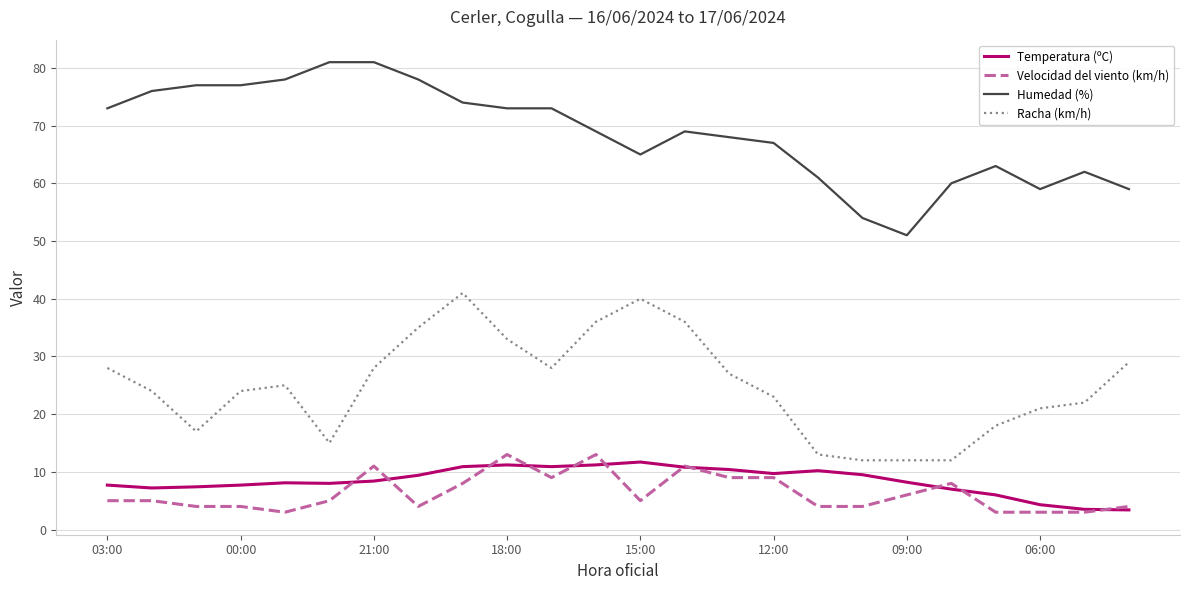

True or false: Humedad (%) and Racha (km/h) cross at least once.

False